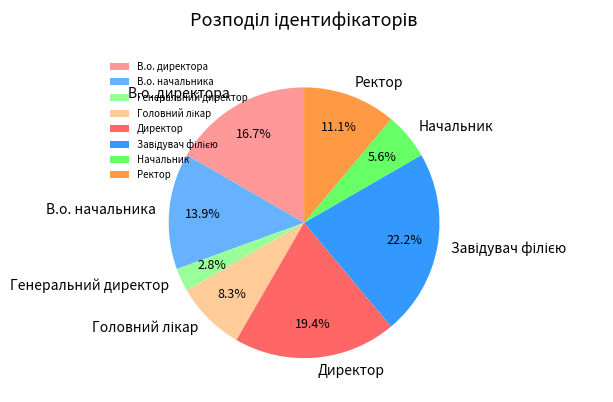

Which category has the smallest portion of the pie?

Генеральний директор